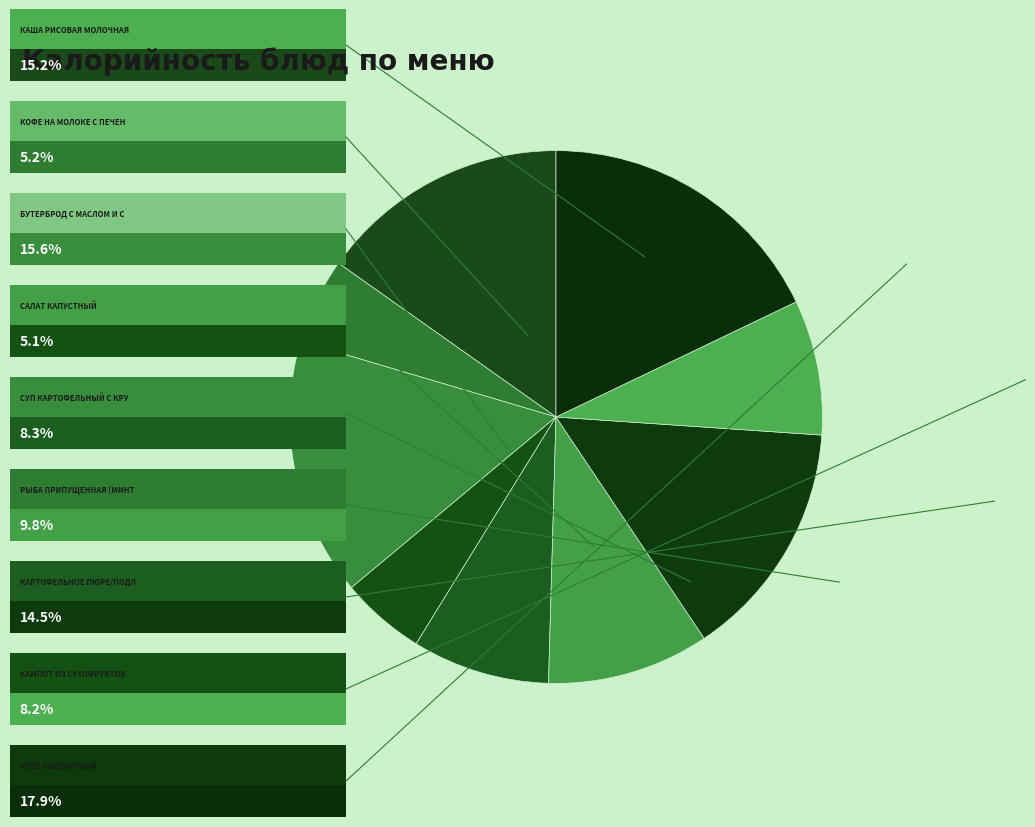

Count the number of slices in the pie.

9